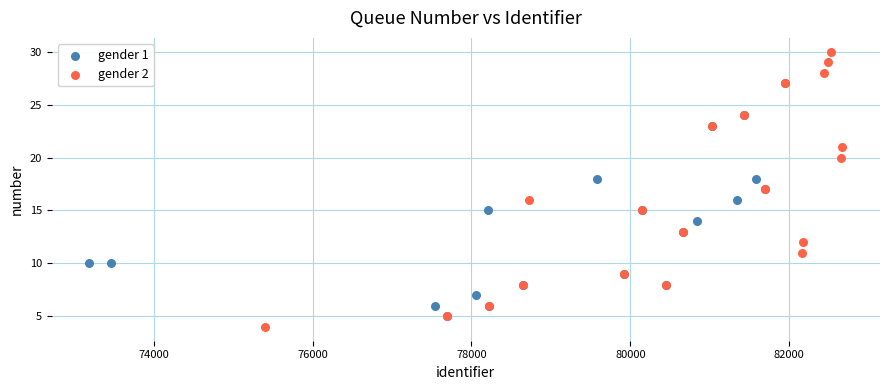

Which series has the largest Y range (max minus min)?

gender 2